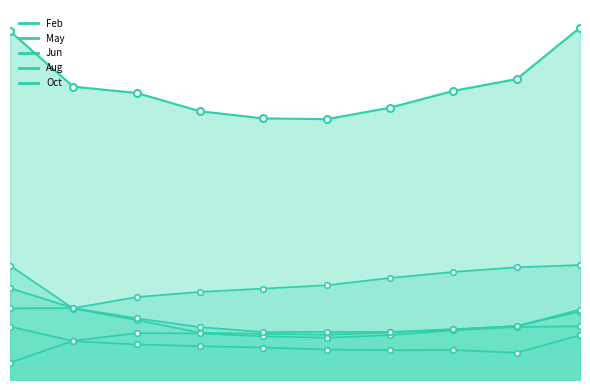

True or false: Oct has more than 0 points higher than both neighbors.

False